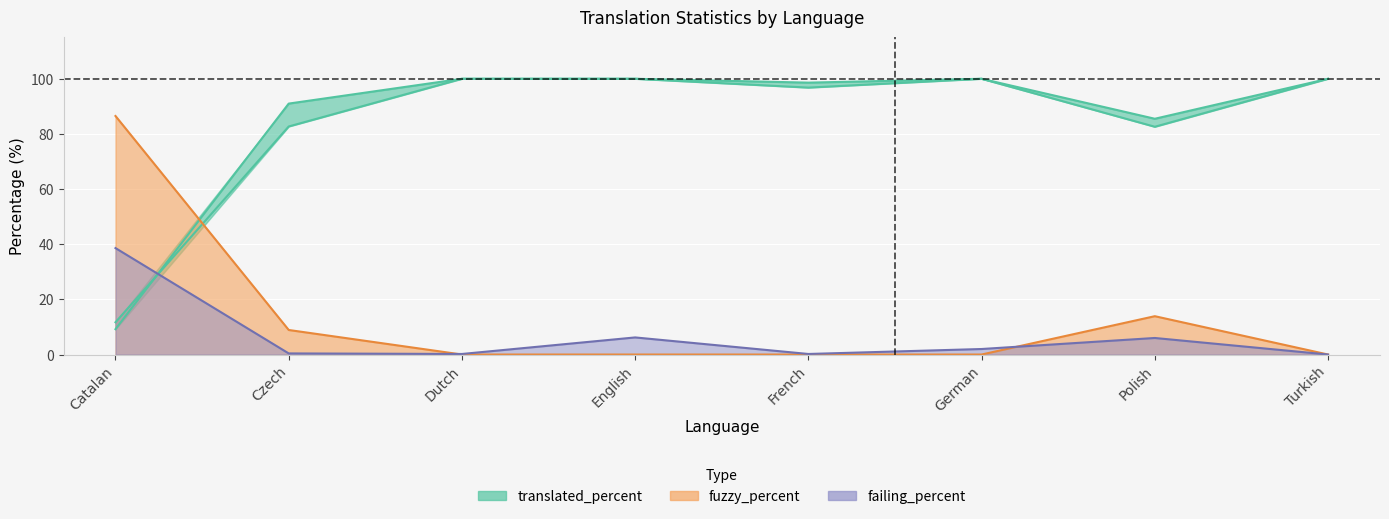

The value of fuzzy_percent at French is 0.0. True or false?

True